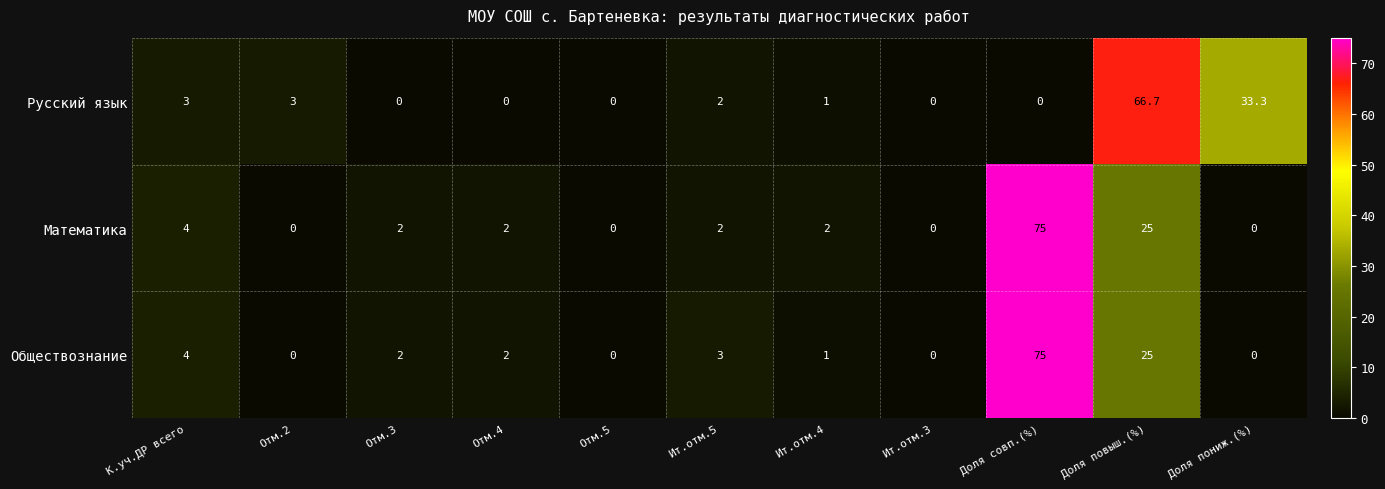

What is the difference between the maximum and minimum values in the Русский язык series?

66.7